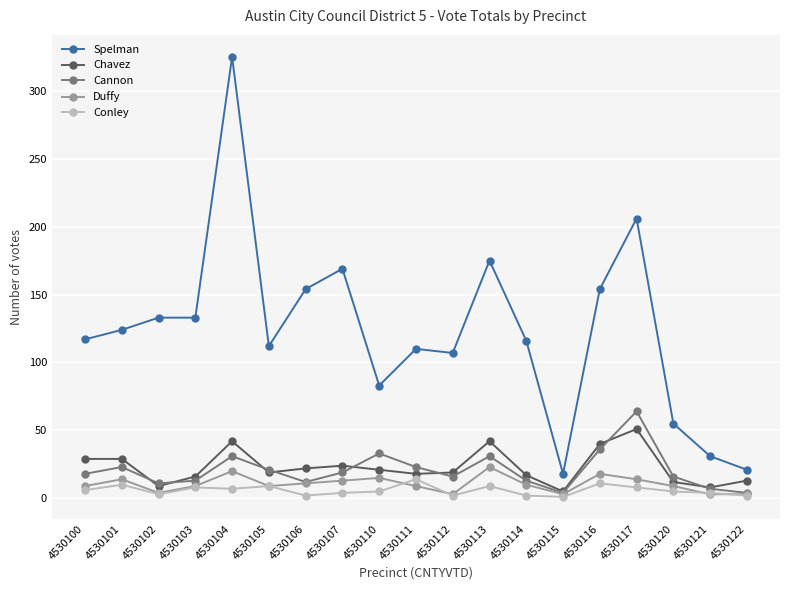

What is the spread (max minus min) of values at 4530106?

152